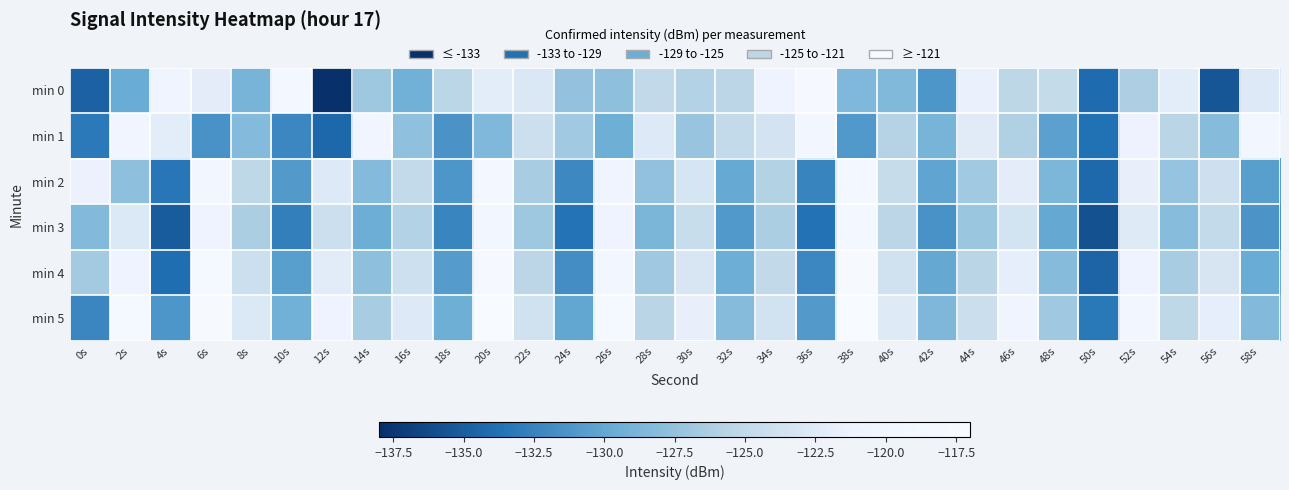

Between 44s and 58s, which series saw the biggest shift?

min 3